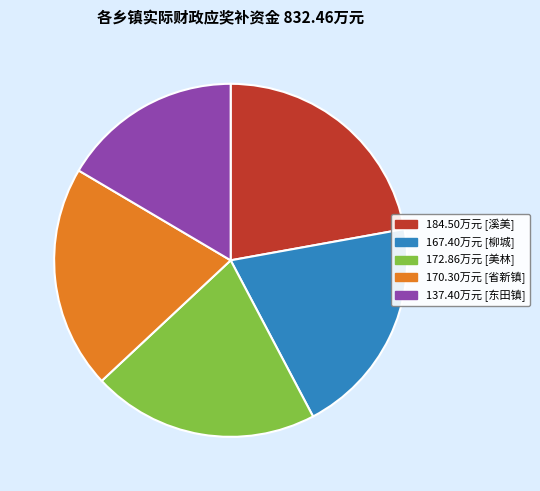

Is there a majority slice in this chart?

No